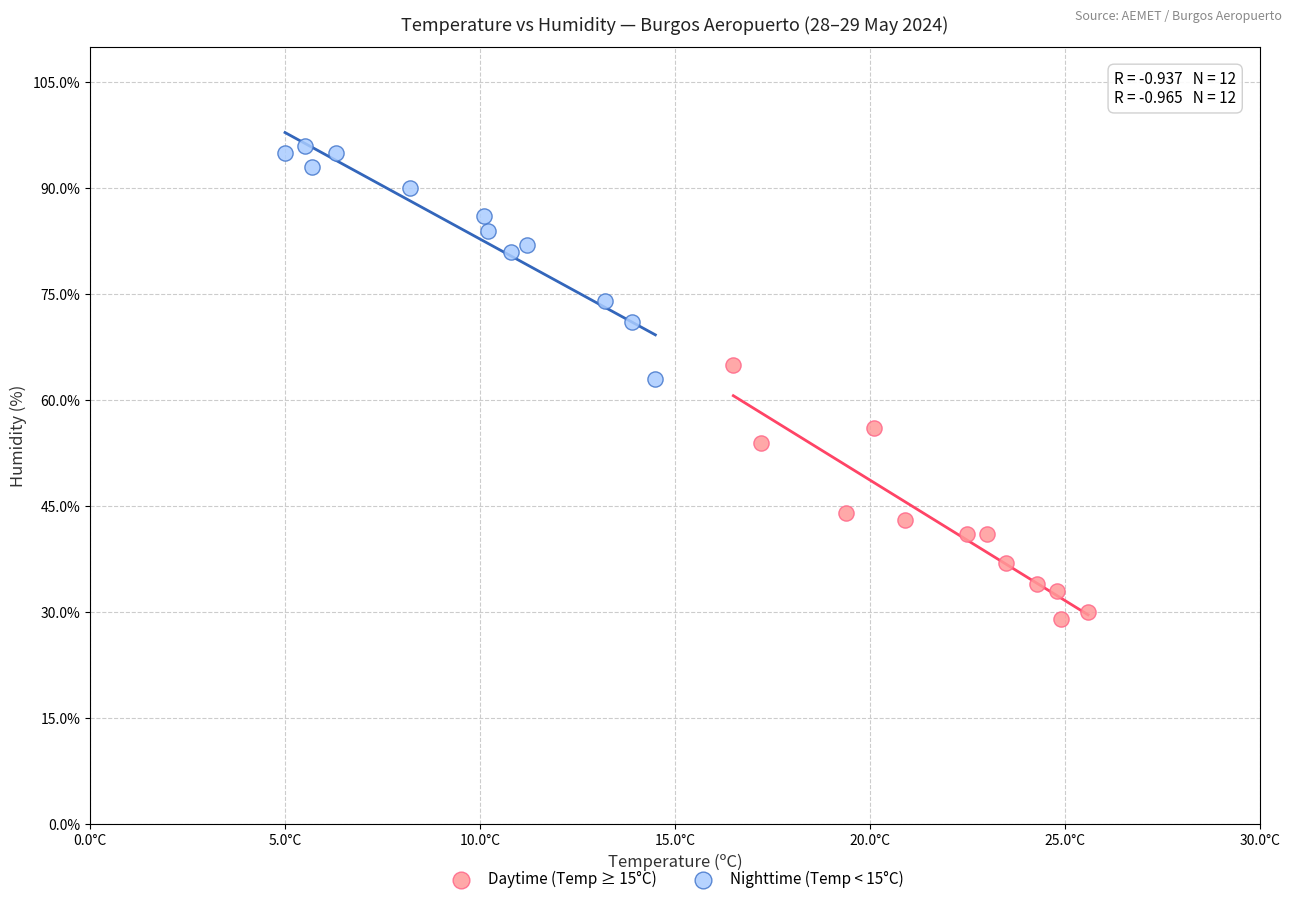

Which series reaches the minimum Y coordinate?

Daytime (Temp ≥ 15°C)